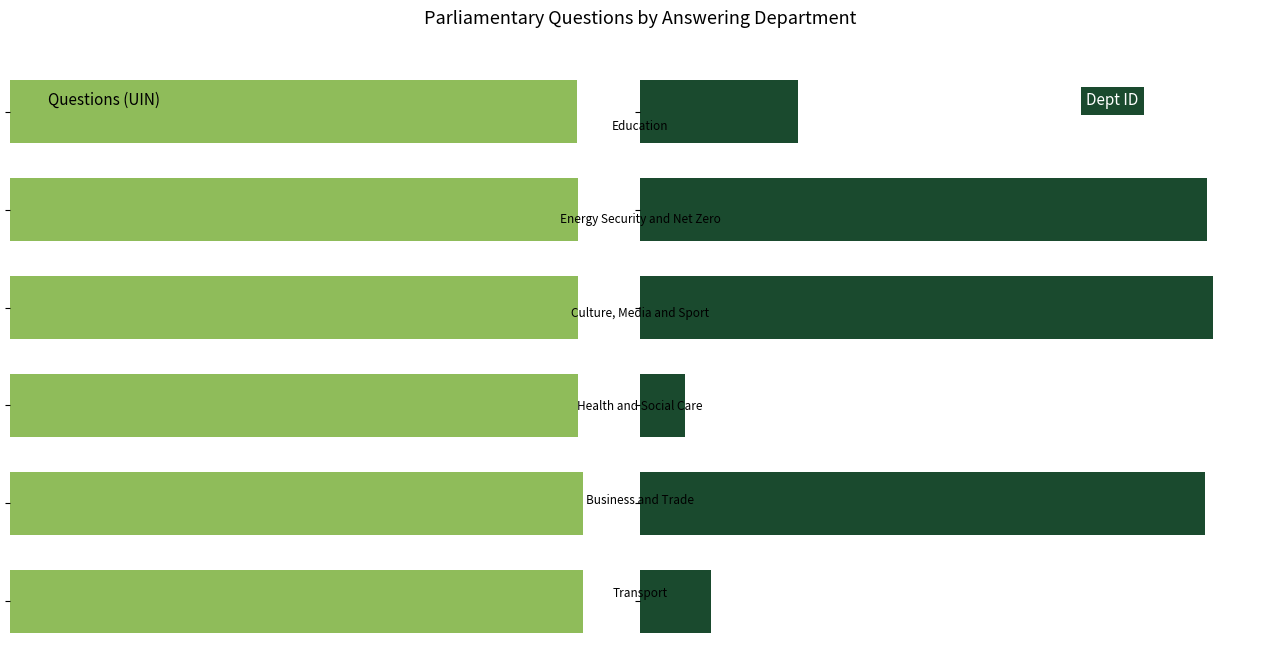

At how many categories does at least one series exceed -42?

6